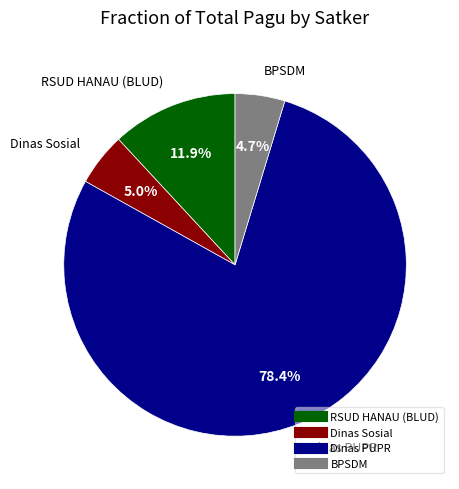

How many segments does this pie chart have?

4